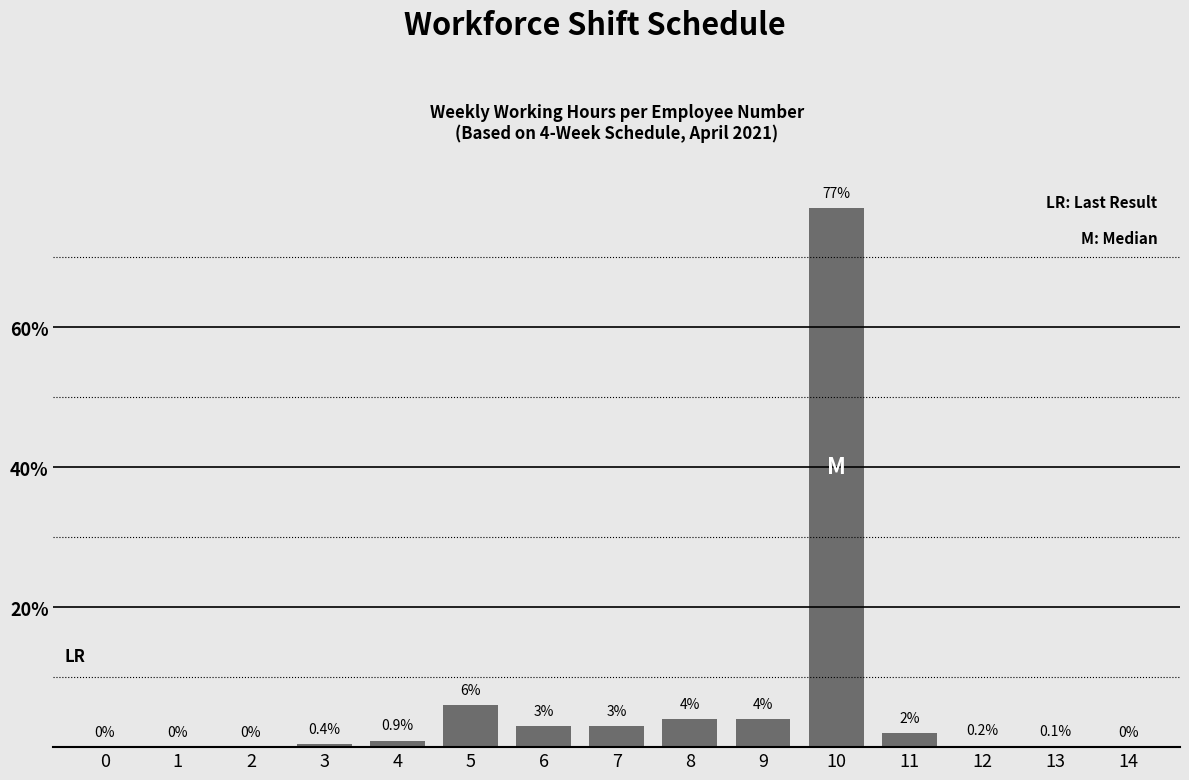

Reading right to left, transcribe all the data shown in this chart.

0.0	0.1	0.2	2.0	77.0	4.0	4.0	3.0	3.0	6.0	0.9	0.4	0.0	0.0	0.0